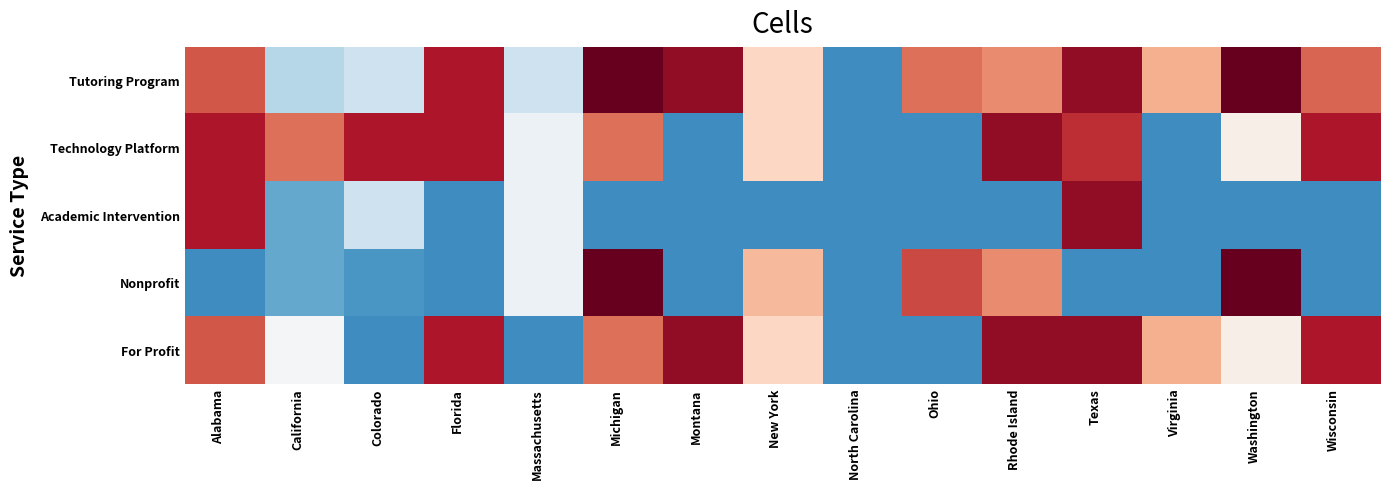

Which has a higher value, Washington or Florida?

Washington